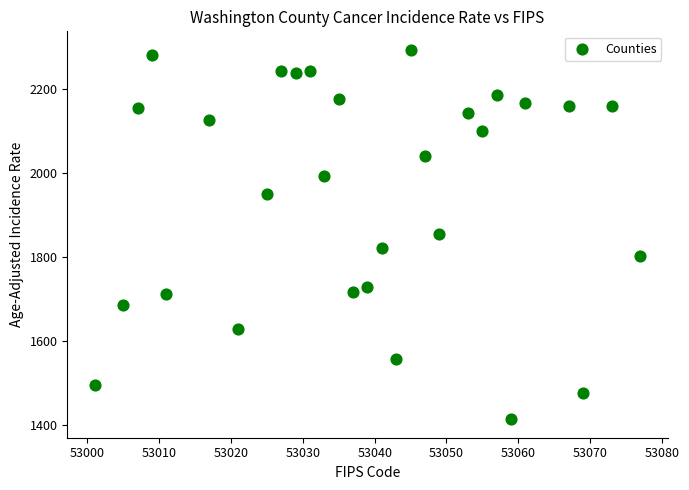

What is the range of Y values (max minus min)?

878.5